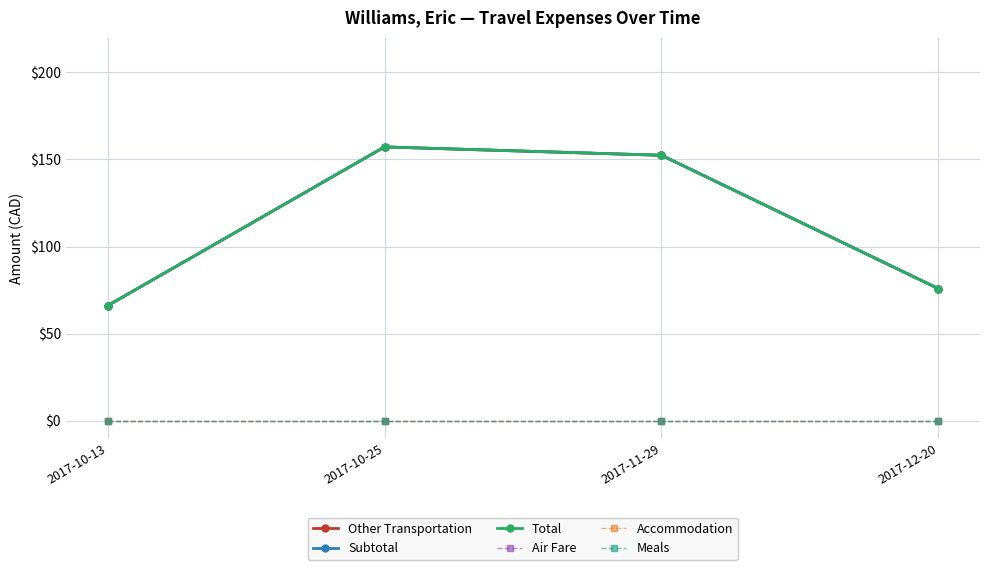

True or false: Meals and Other Transportation intersect in this chart.

False